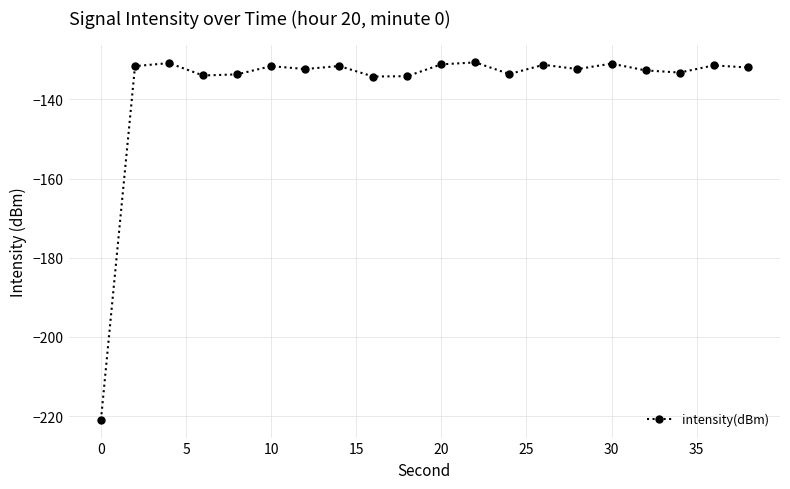

What is the minimum value shown in the chart?

-220.9